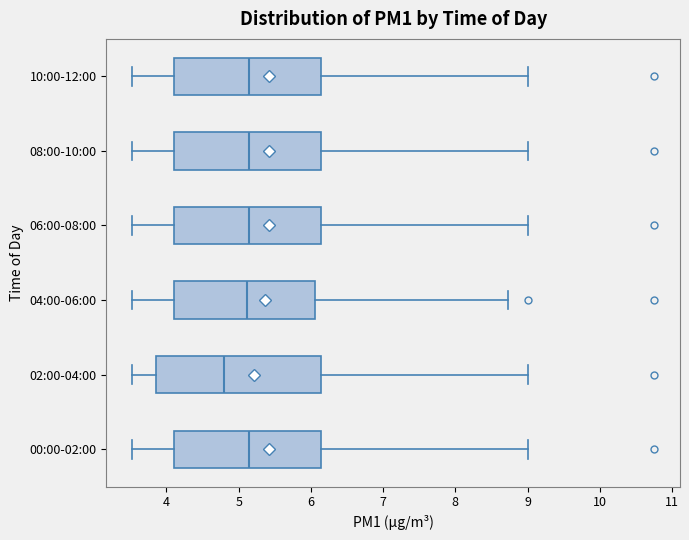

Reading bottom to top, transcribe this box plot: for each box, give where its median line is, the range the box spans, and where its two whiskers end, as read against the x-axis. The values are not printed on the chart, so give them approximately, as read against the axis.

00:00-02:00: median 5.1, box 4.1 to 6.1, whiskers 3.5 to 9.0
02:00-04:00: median 4.8, box 3.9 to 6.1, whiskers 3.5 to 9.0
04:00-06:00: median 5.1, box 4.1 to 6.1, whiskers 3.5 to 8.7
06:00-08:00: median 5.1, box 4.1 to 6.1, whiskers 3.5 to 9.0
08:00-10:00: median 5.1, box 4.1 to 6.1, whiskers 3.5 to 9.0
10:00-12:00: median 5.1, box 4.1 to 6.1, whiskers 3.5 to 9.0